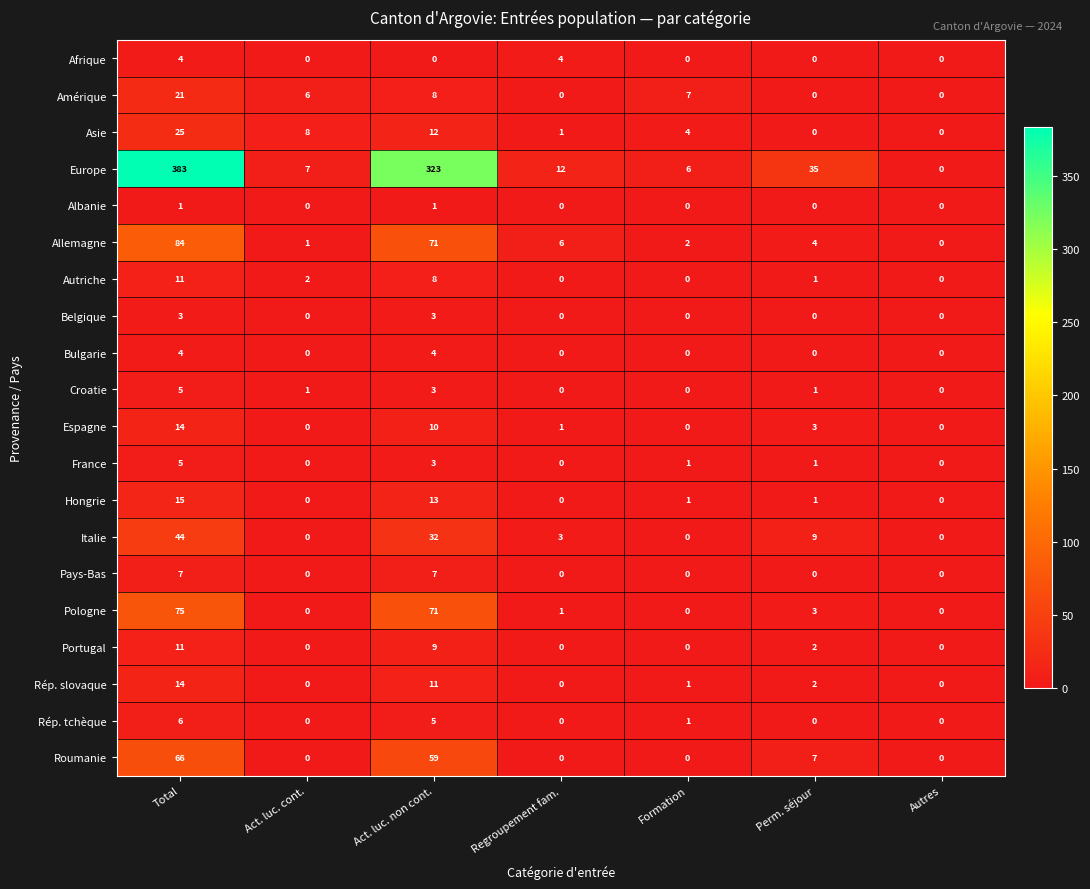

How many series are shown in this chart?

20